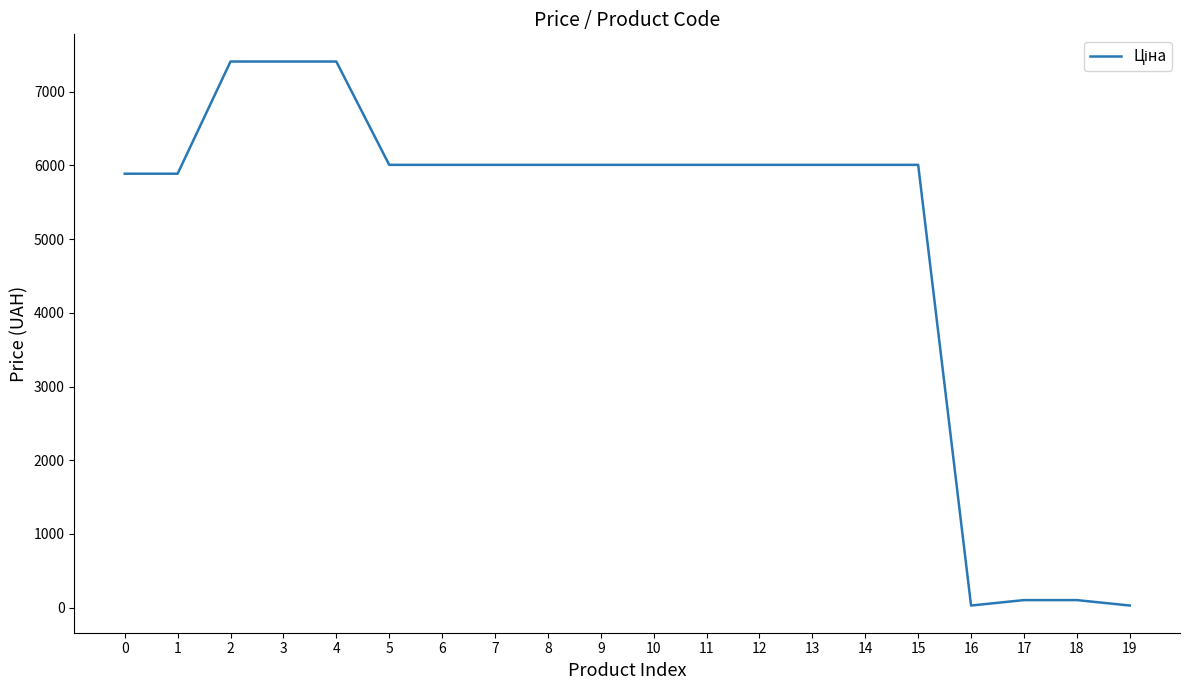

Is it true that the value at 4 is 7410.0?

True